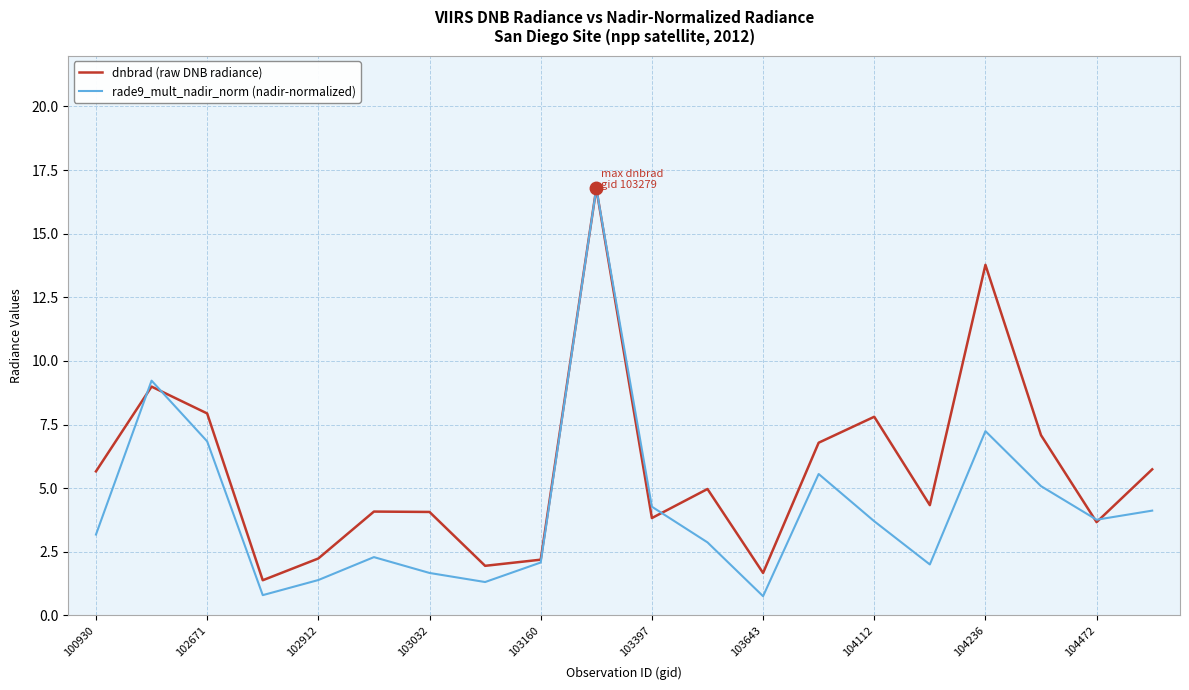

What is the minimum value shown in the chart?

0.8